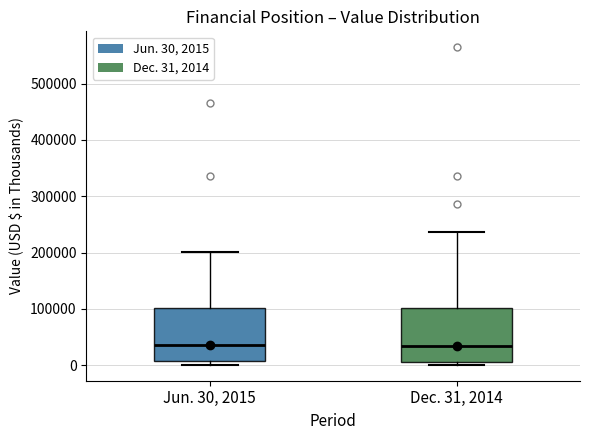

Where is the lower edge of the box for Dec. 31, 2014 on the y-axis? The values are not printed on the chart, so give them approximately, as read against the axis.

10000